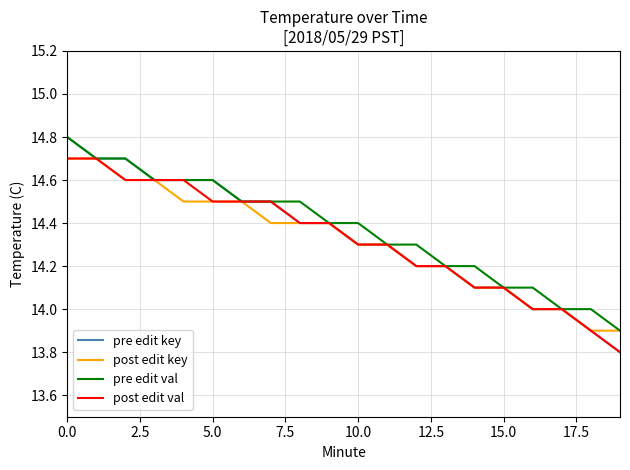

How many post edit val values are between 14 and 15?

18